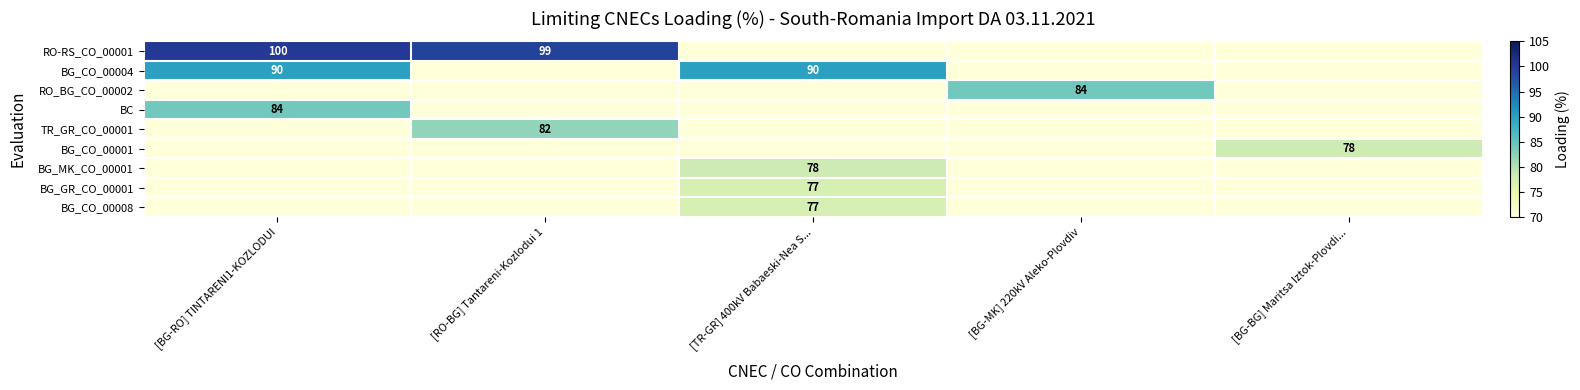

At which category is the sum across all series the highest?

[BG-RO] TINTARENI1-KOZLODUI